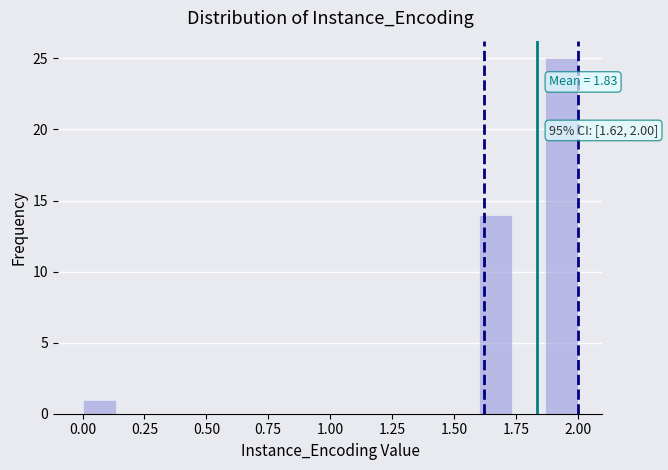

Around what value on the x-axis is the tallest bar? Give the approximate position of its centre, as read against the axis.

1.95